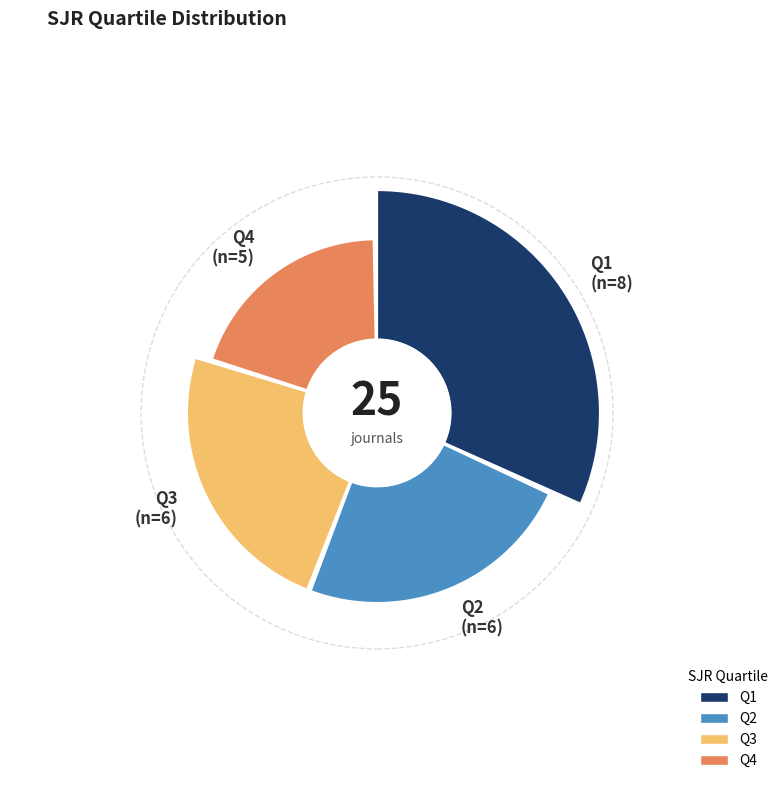

What is the smallest slice in the pie chart?

Q4